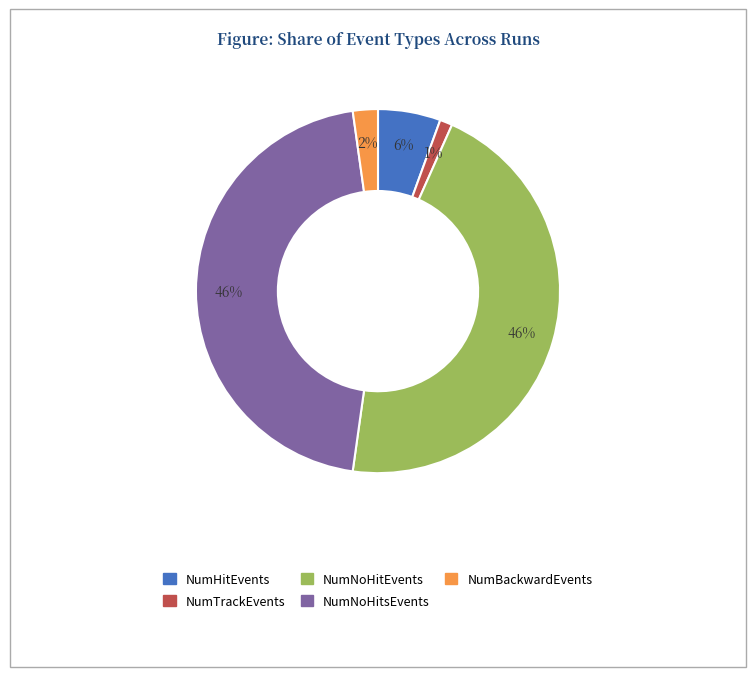

Is there any slice that represents more than half of the pie?

No